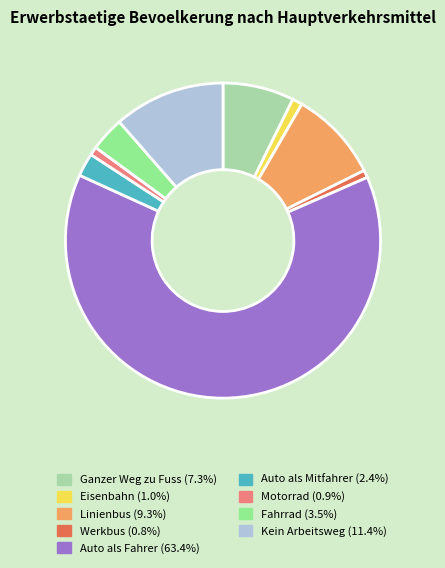

What is the majority slice?

Auto als Fahrer